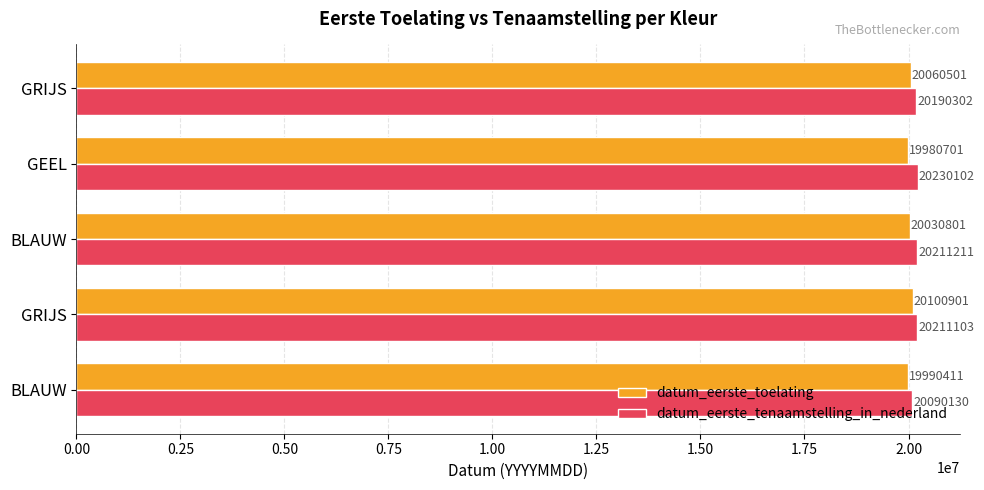

What is the average value of the datum_eerste_tenaamstelling_in_nederland series?

20186570